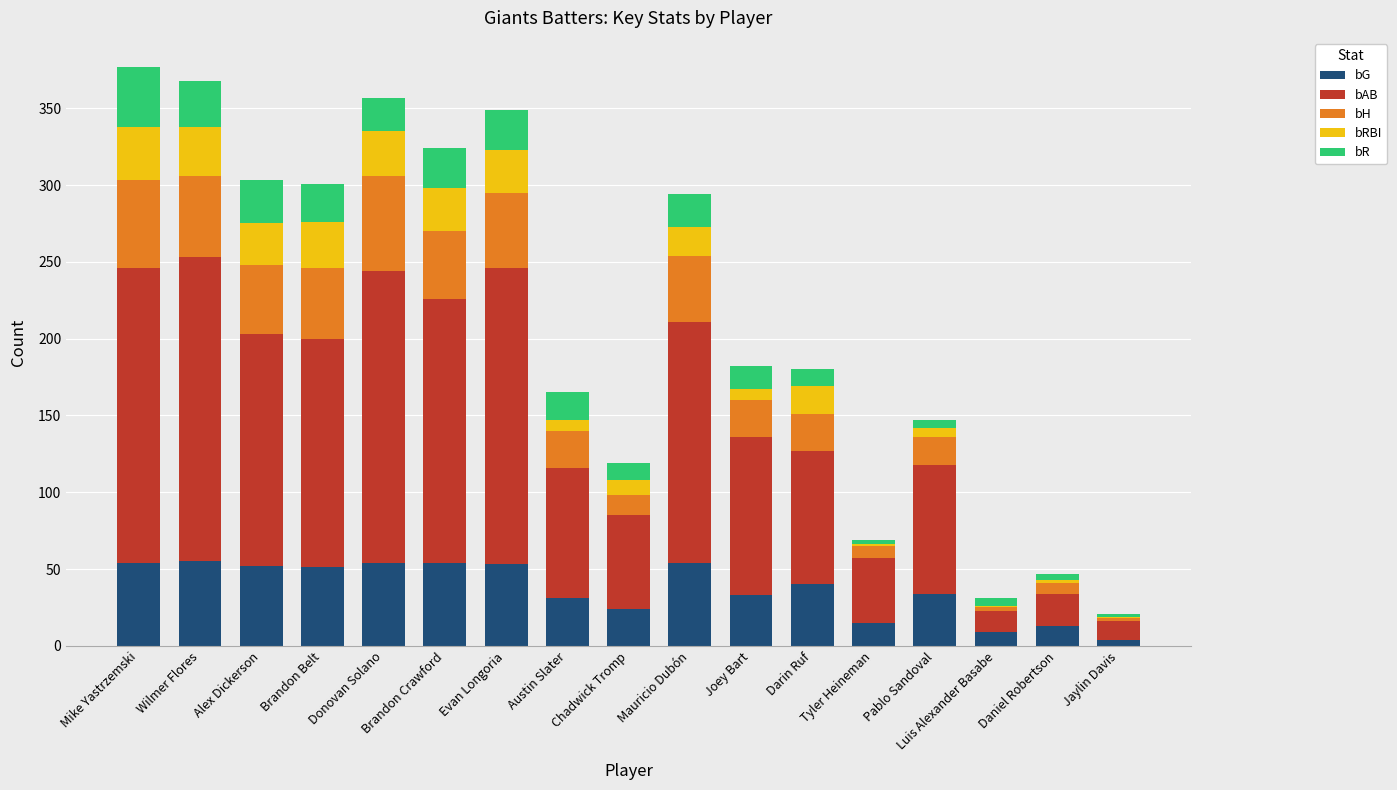

The bG series shows 50 at Austin Slater. True or false?

False